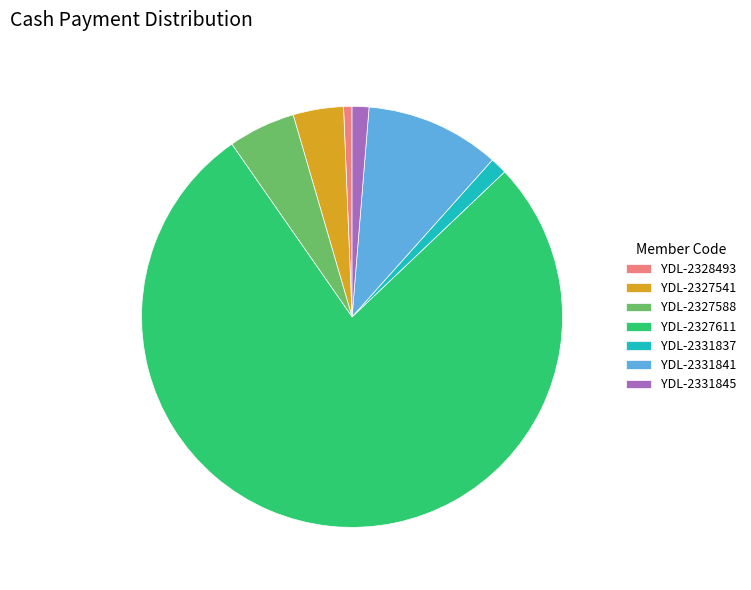

Does any single category account for the majority?

Yes